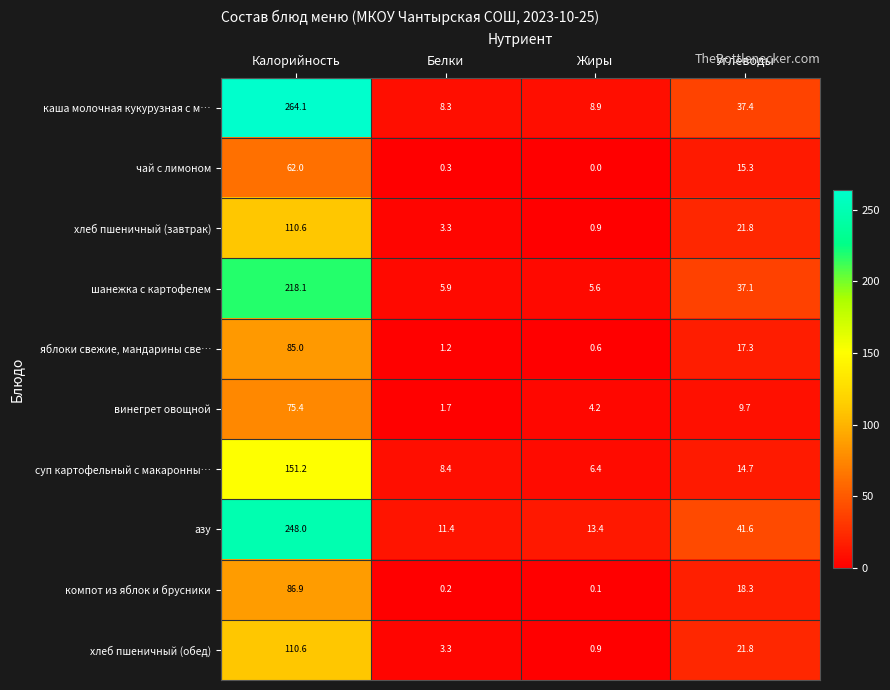

True or false: хлеб пшеничный (обед) has a value of 21.8 at Углеводы.

True